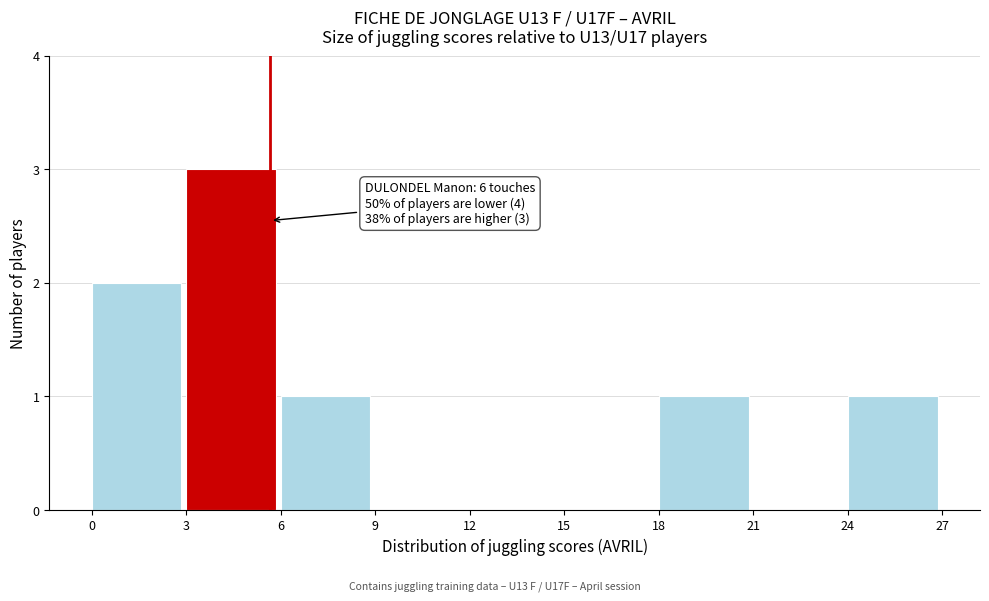

Over which range of the x-axis is the bar tallest?

3 to 6